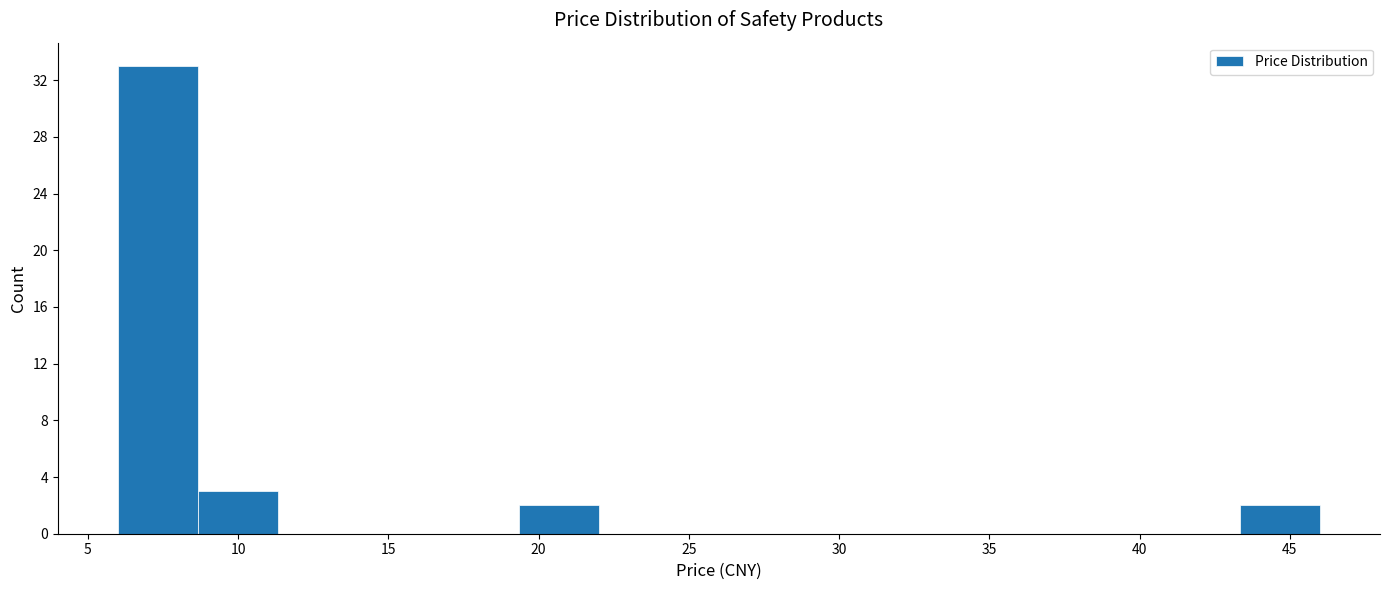

Over which range of the x-axis is the bar tallest?

6.0 to 8.5